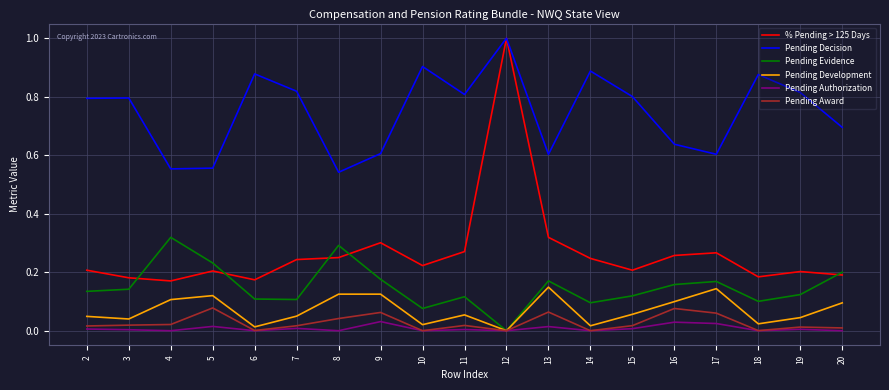

True or false: Pending Development has more than 1 interior local peaks.

True